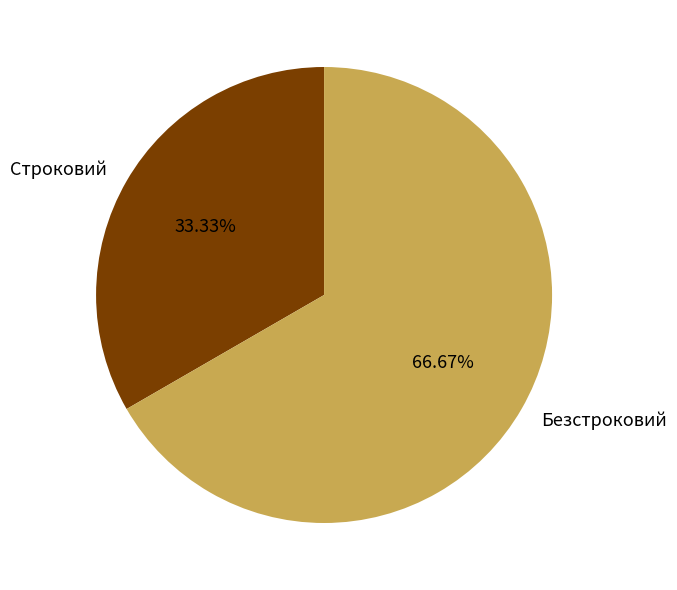

To the nearest percent, what is the difference between the largest and smallest slice percentages?

33%